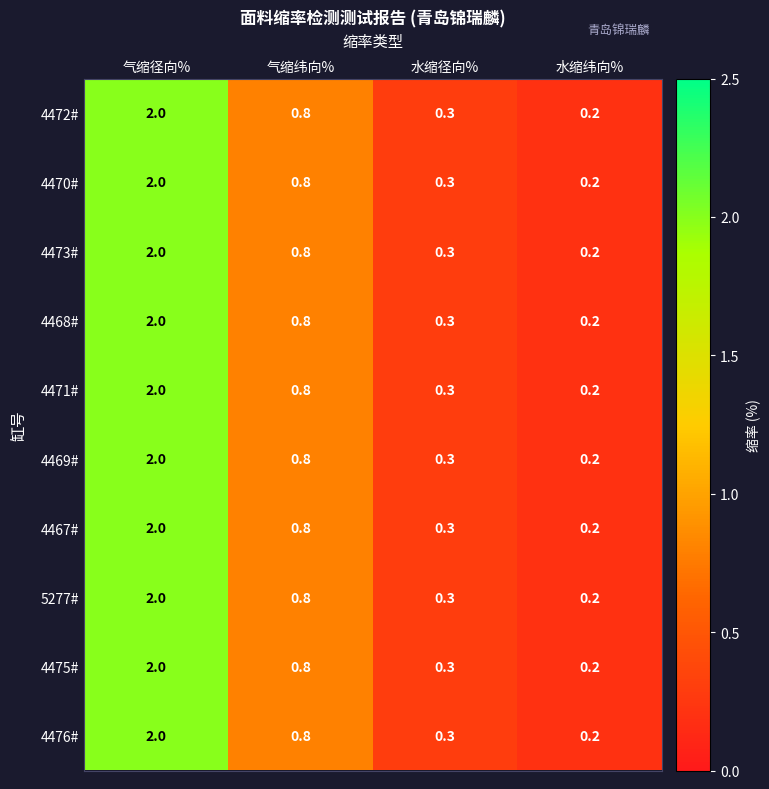

True or false: 4471# has a value of 2.0 at 气缩径向%.

True